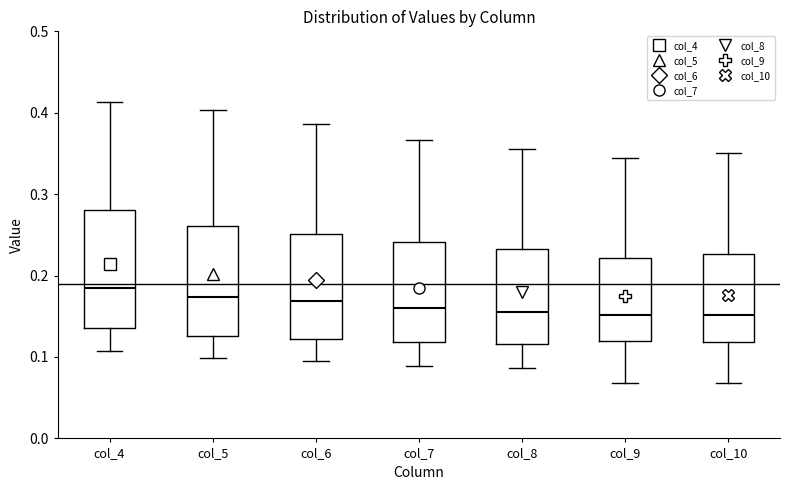

Where does the lower whisker of the box for col_5 end on the y-axis? The values are not printed on the chart, so give them approximately, as read against the axis.

0.10